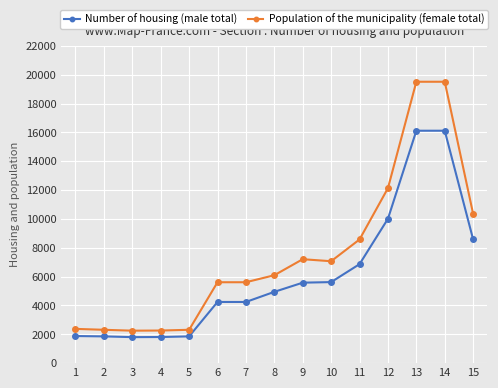

Is it true that Population of the municipality (female total) equals 2375 at 1?

True